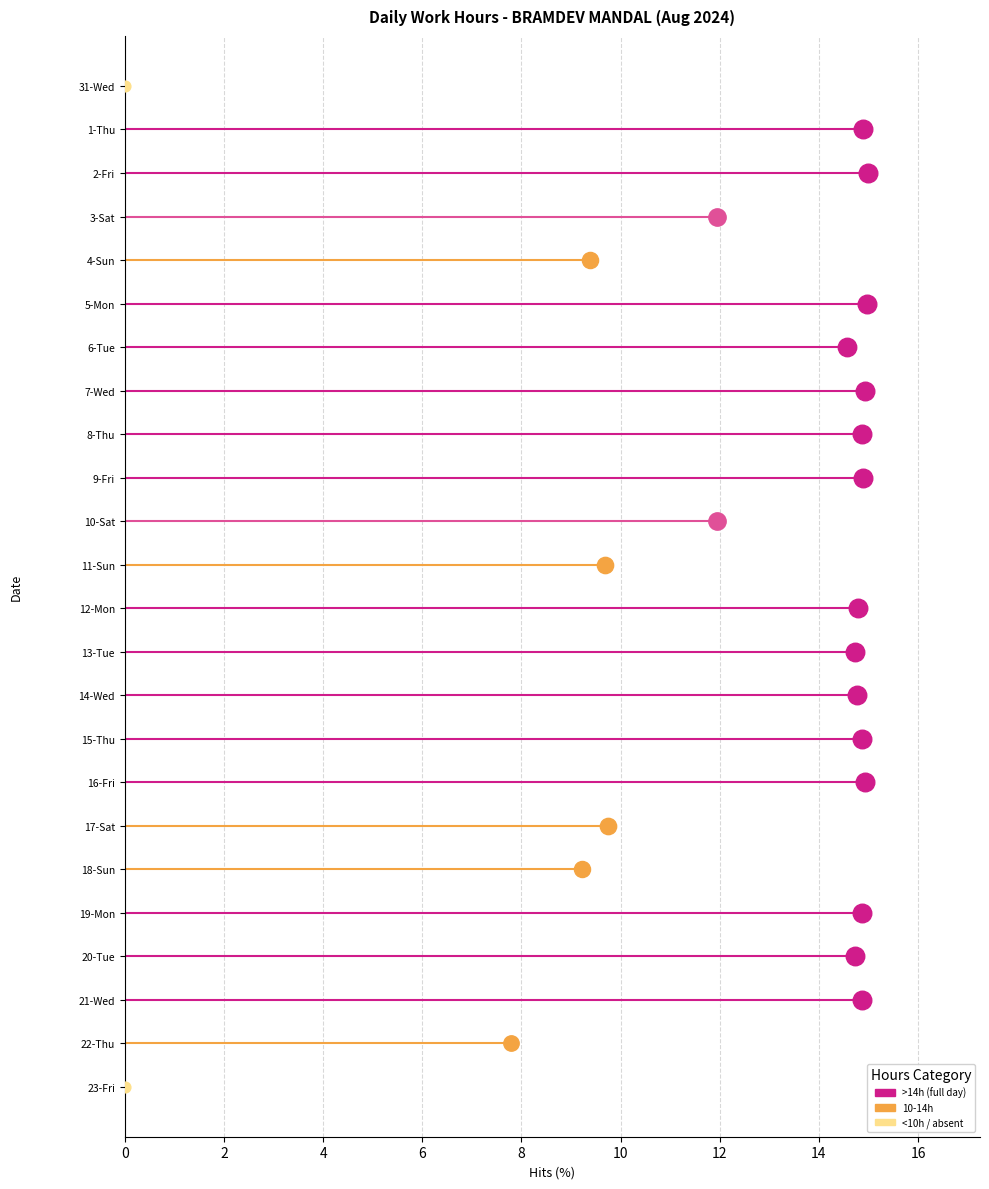

What is the ratio of the value at 12-Mon to the value at 16-Fri?

1.0